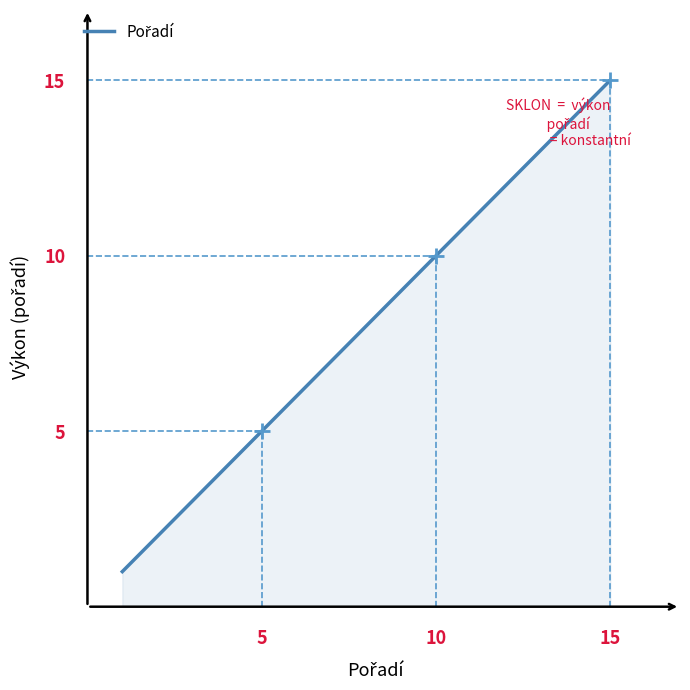

What is the difference between the maximum and minimum values?

14